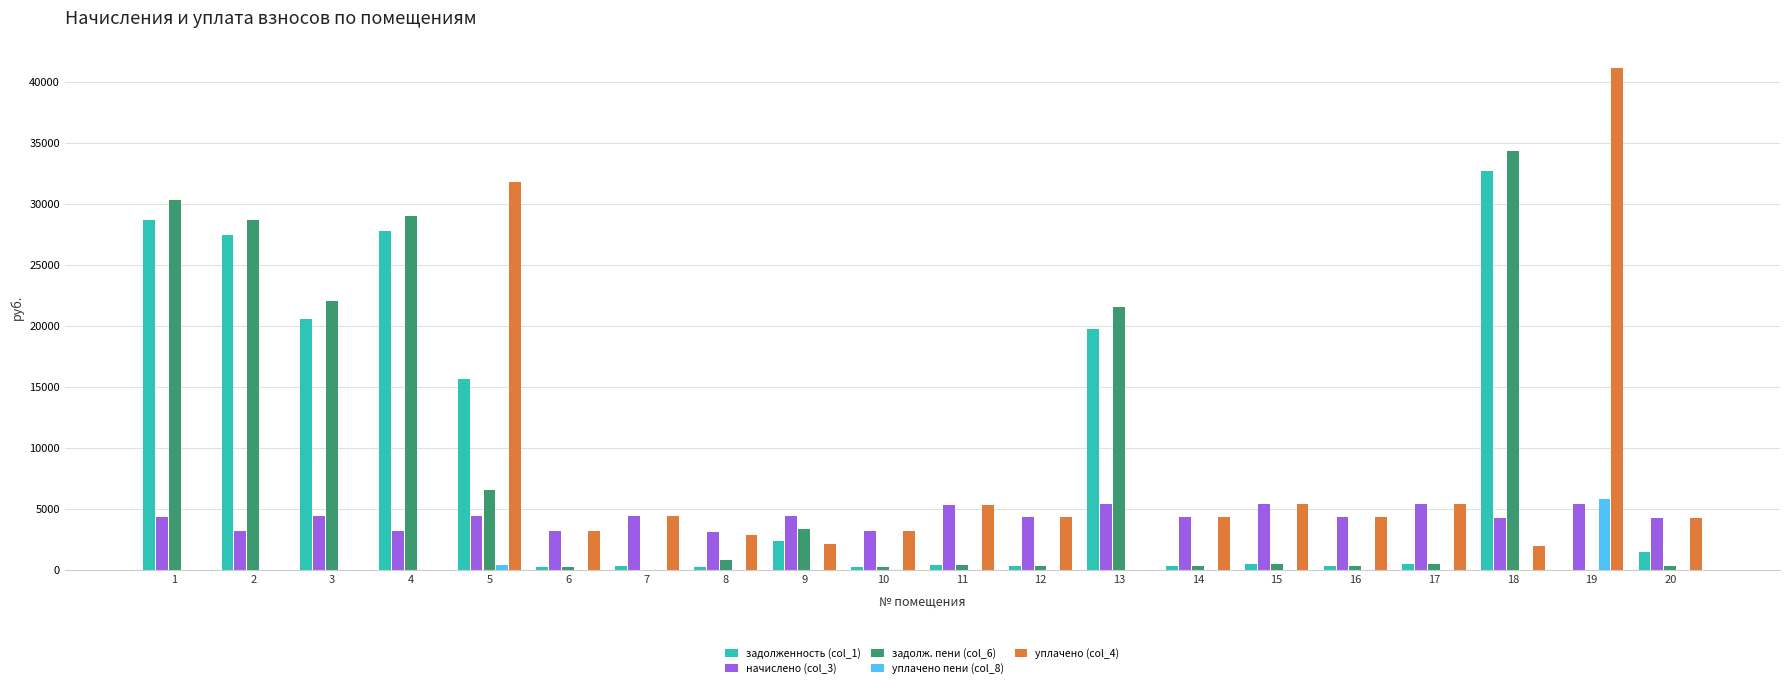

What is the average value of the начислено (col_3) series?

4316.3